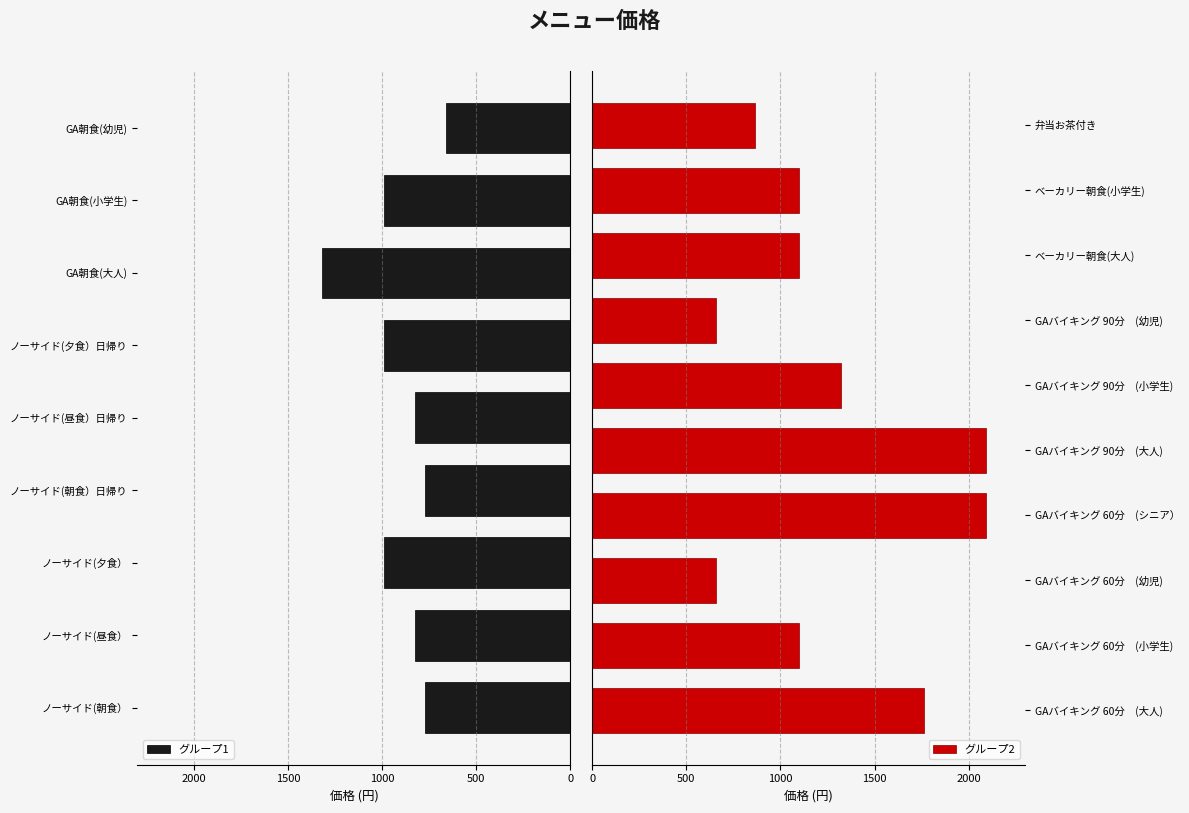

What is the difference between the maximum and minimum values?

1430